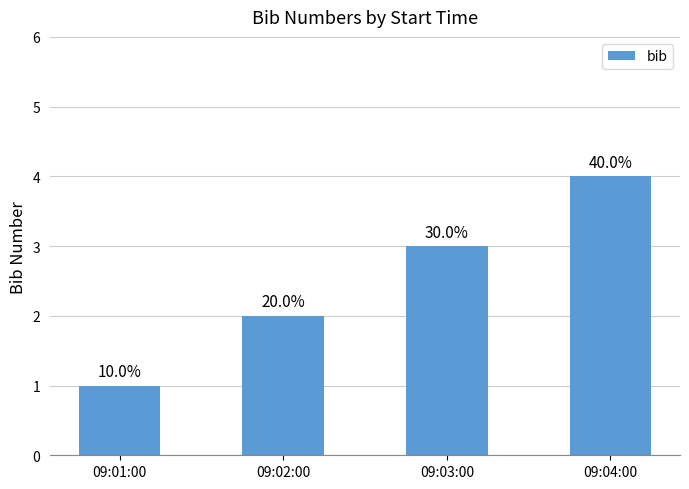

Rank the categories by value from highest to lowest.

09:04:00, 09:03:00, 09:02:00, 09:01:00